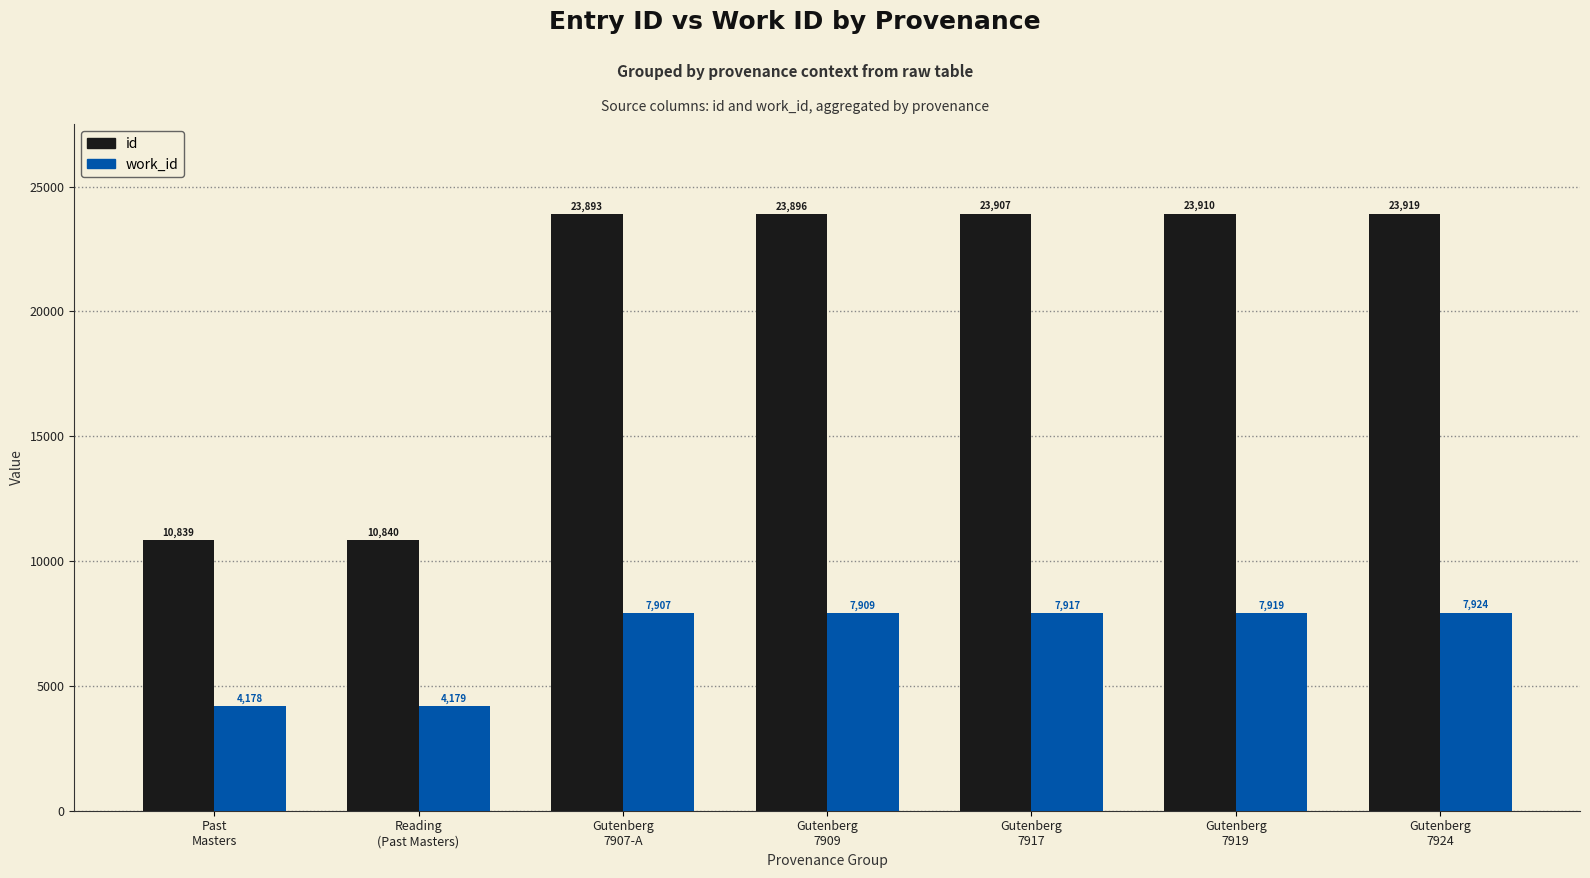

Is it true that work_id equals 2362 at Reading
(Past Masters)?

False